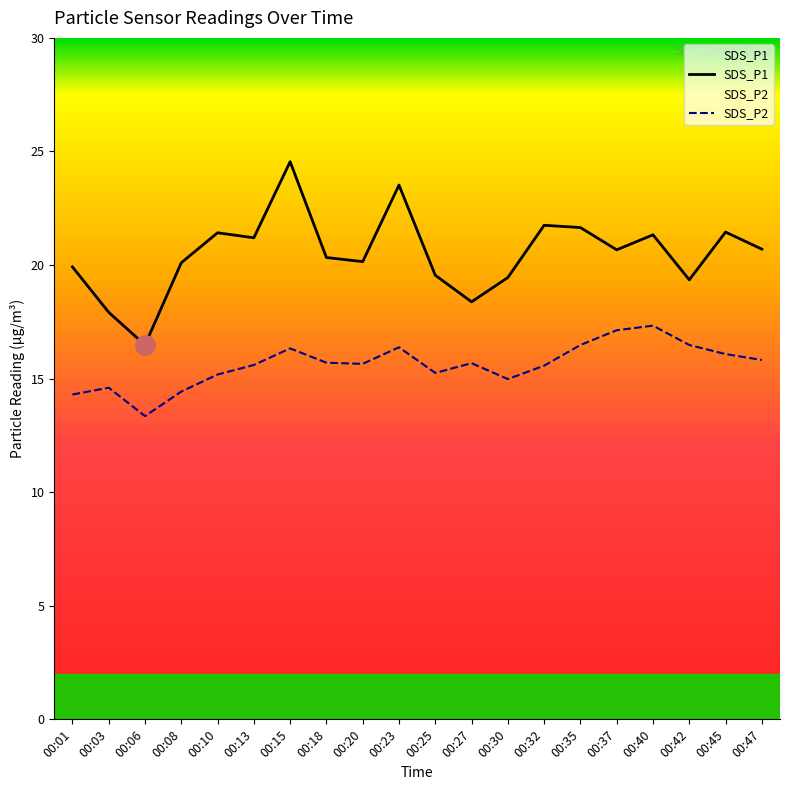

How many interior local peaks does the SDS_P1 series have?

6